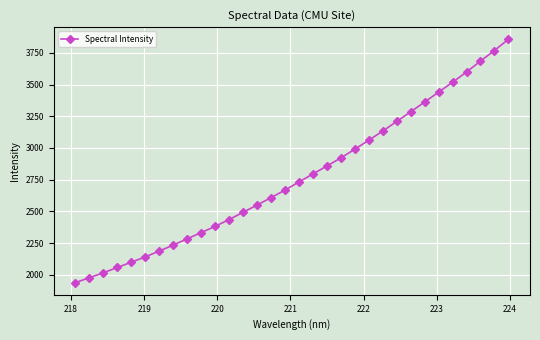

What is the average value?

2769.3